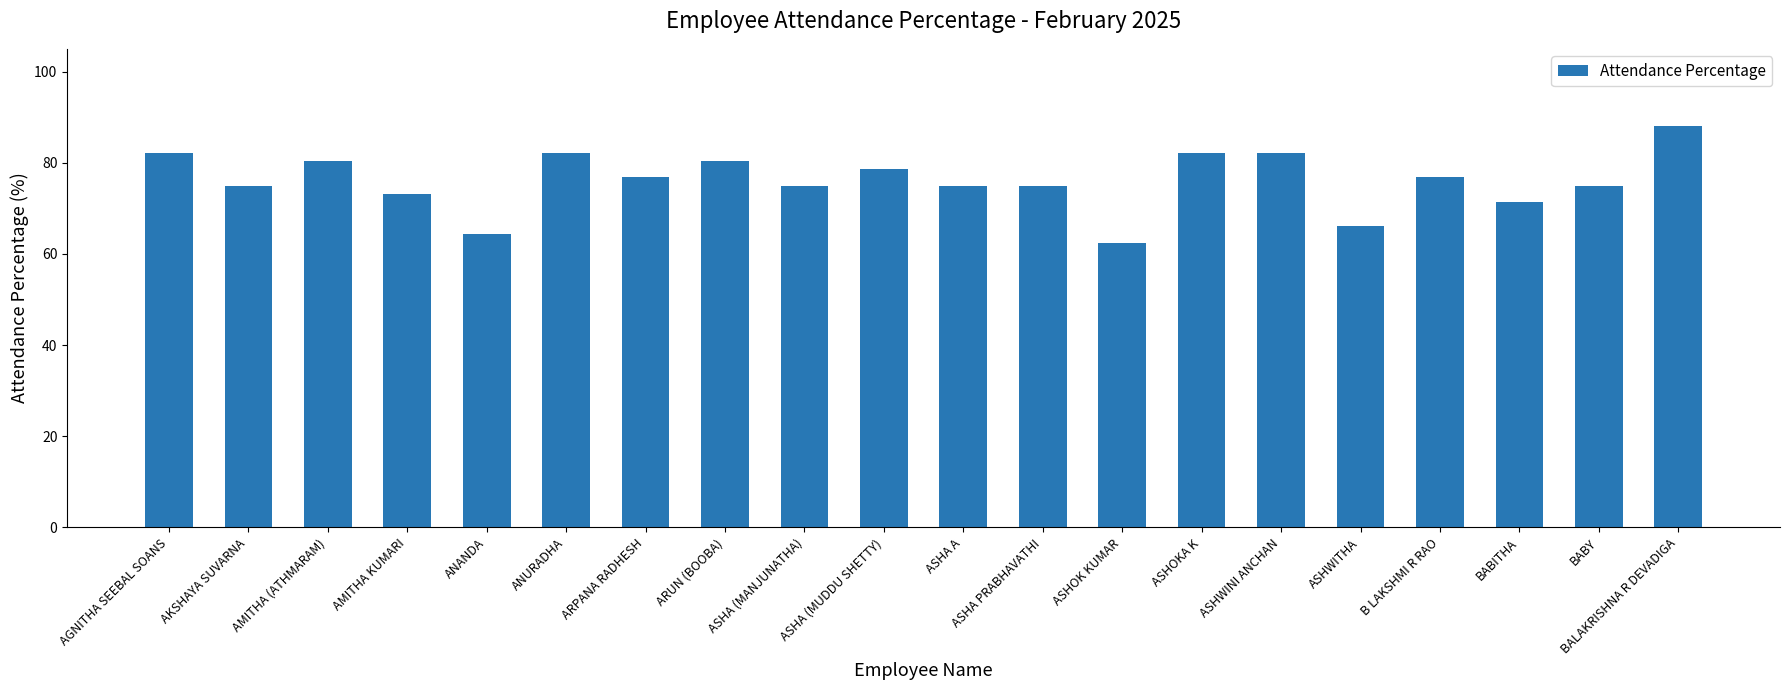

What position from the right is BALAKRISHNA R DEVADIGA?

1